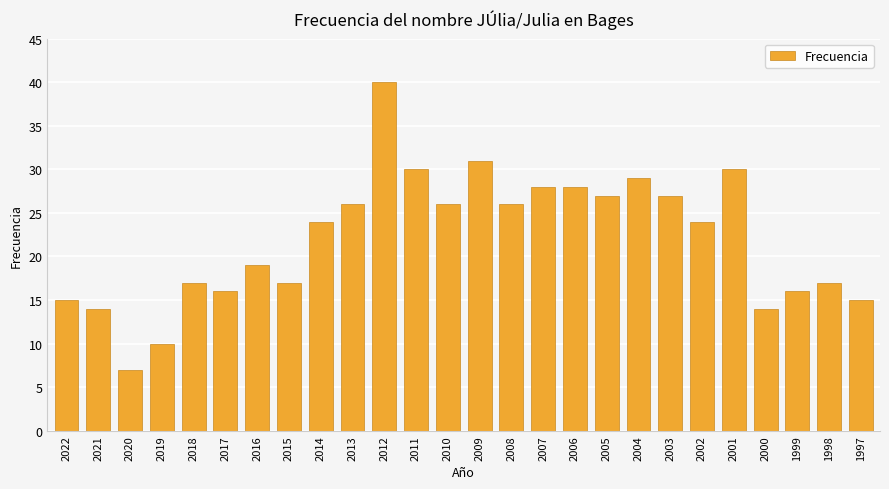

Reading left to right, transcribe all the data shown in this chart.

15	14	7	10	17	16	19	17	24	26	40	30	26	31	26	28	28	27	29	27	24	30	14	16	17	15